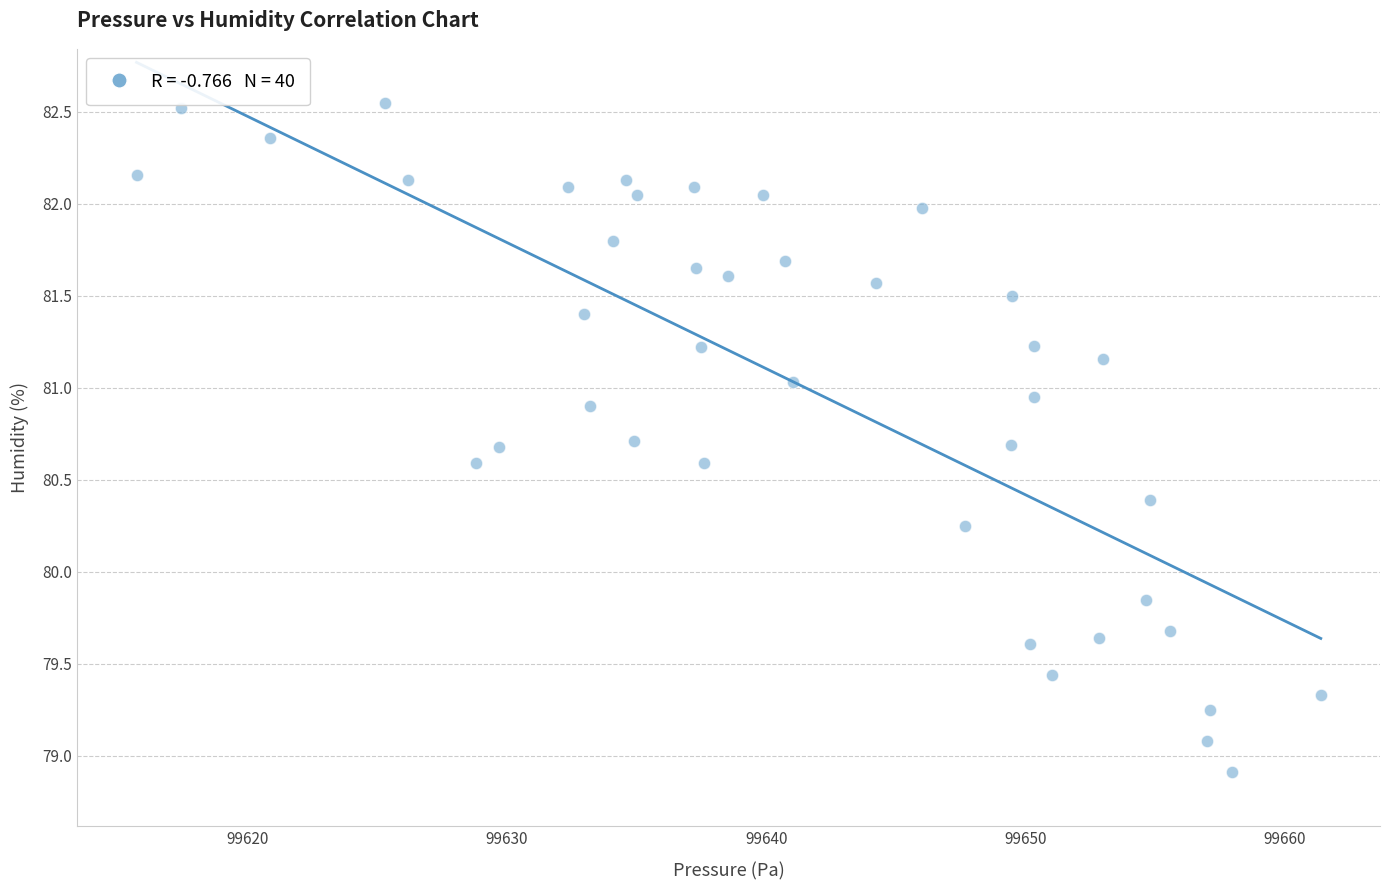

What is the range of Y values (max minus min)?

3.6